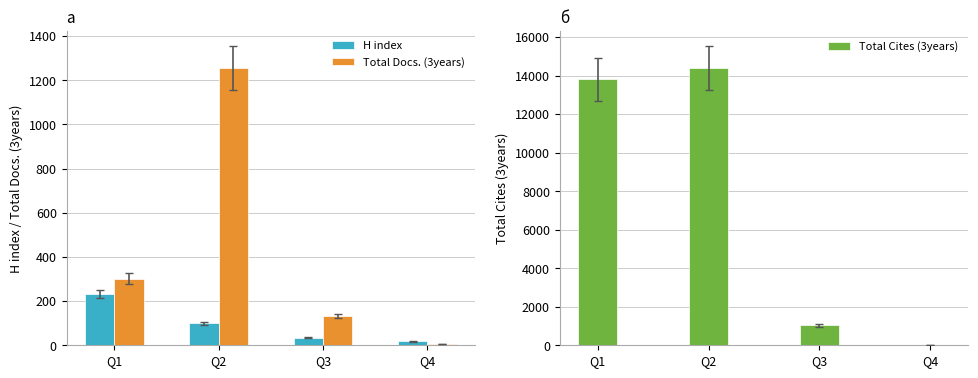

How many groups of bars are there?

4